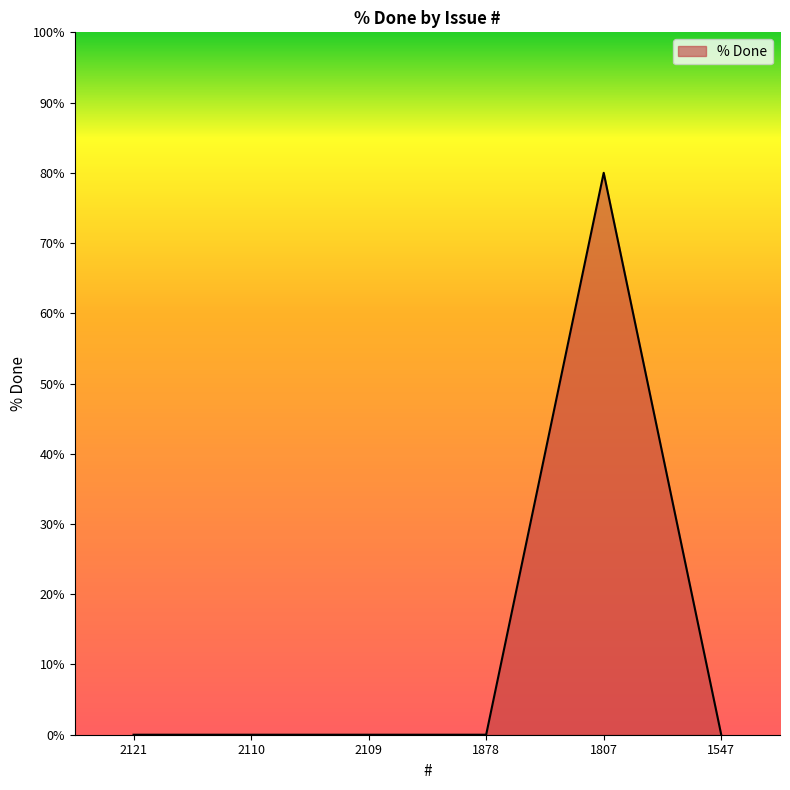

Reading right to left, list all the values displayed in this chart.

0	80	0	0	0	0